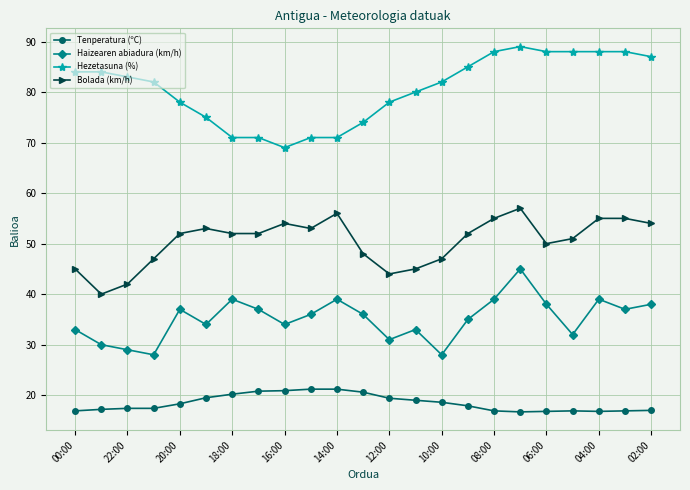

At how many categories does at least one series exceed 73?

18